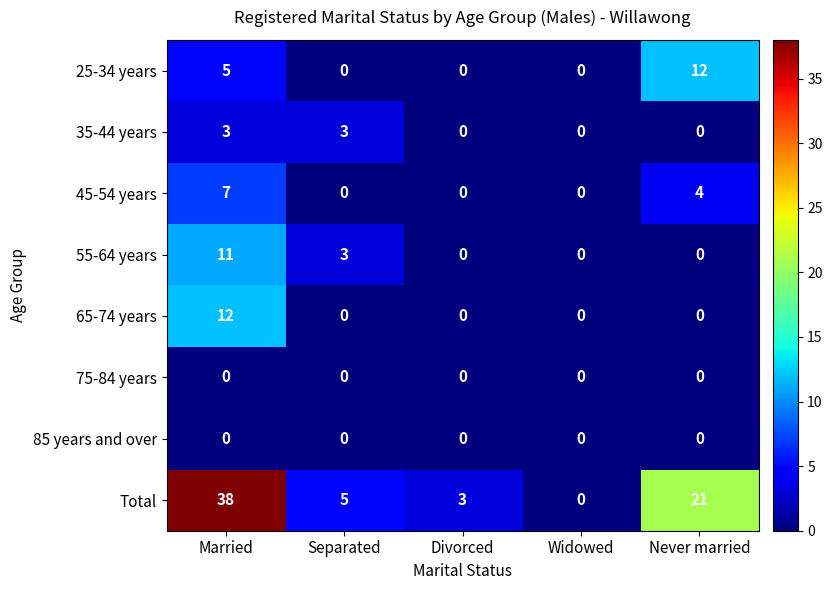

At which category is the sum across all series the highest?

Married